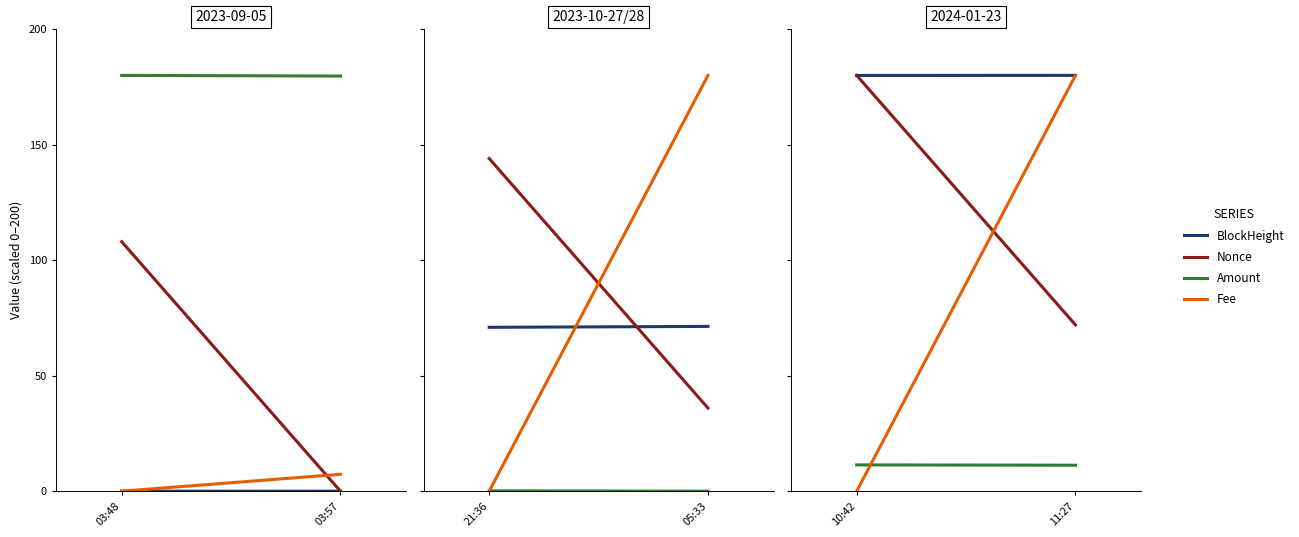

Rank the series by their maximum value, from highest to lowest.

BlockHeight, Nonce, Fee, Amount